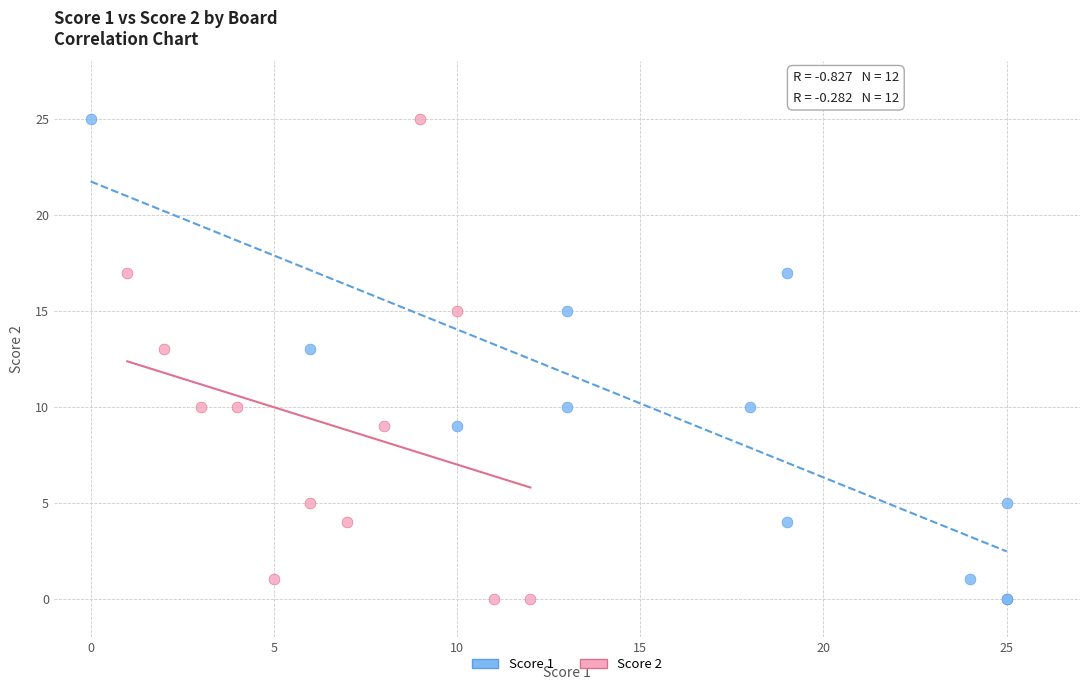

What are all the series names shown in the legend?

Score 1, Score 2